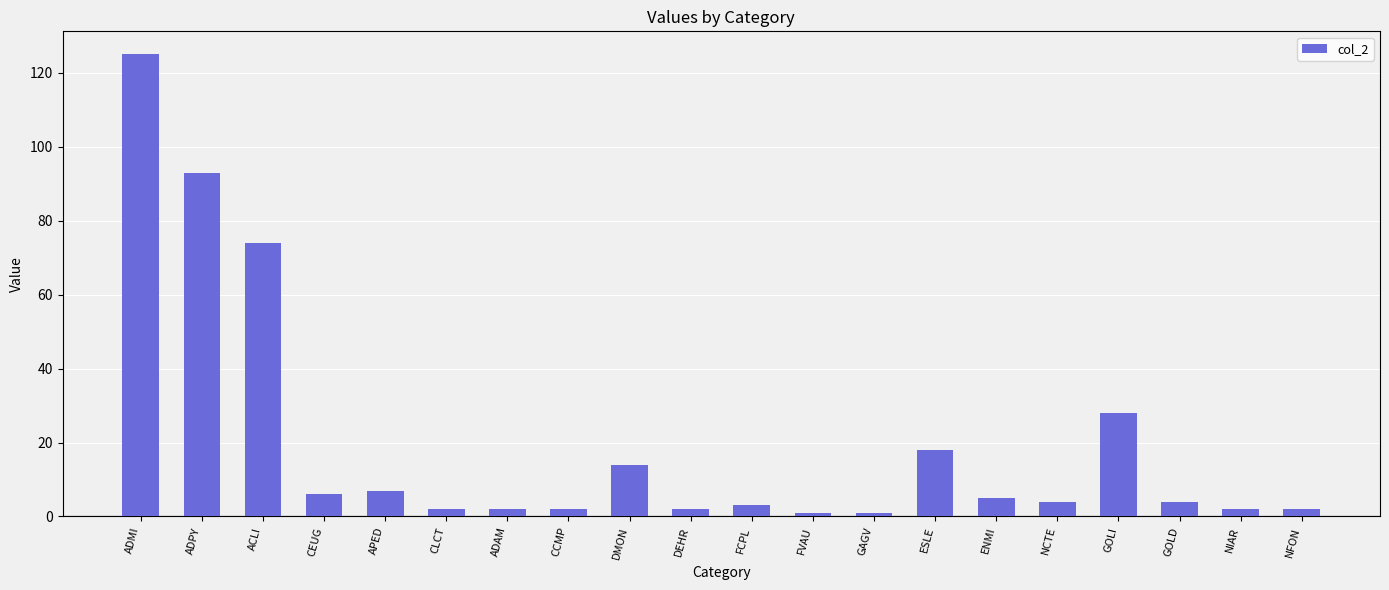

Reading left to right, what are all the values shown in this chart?

125	93	74	6	7	2	2	2	14	2	3	1	1	18	5	4	28	4	2	2